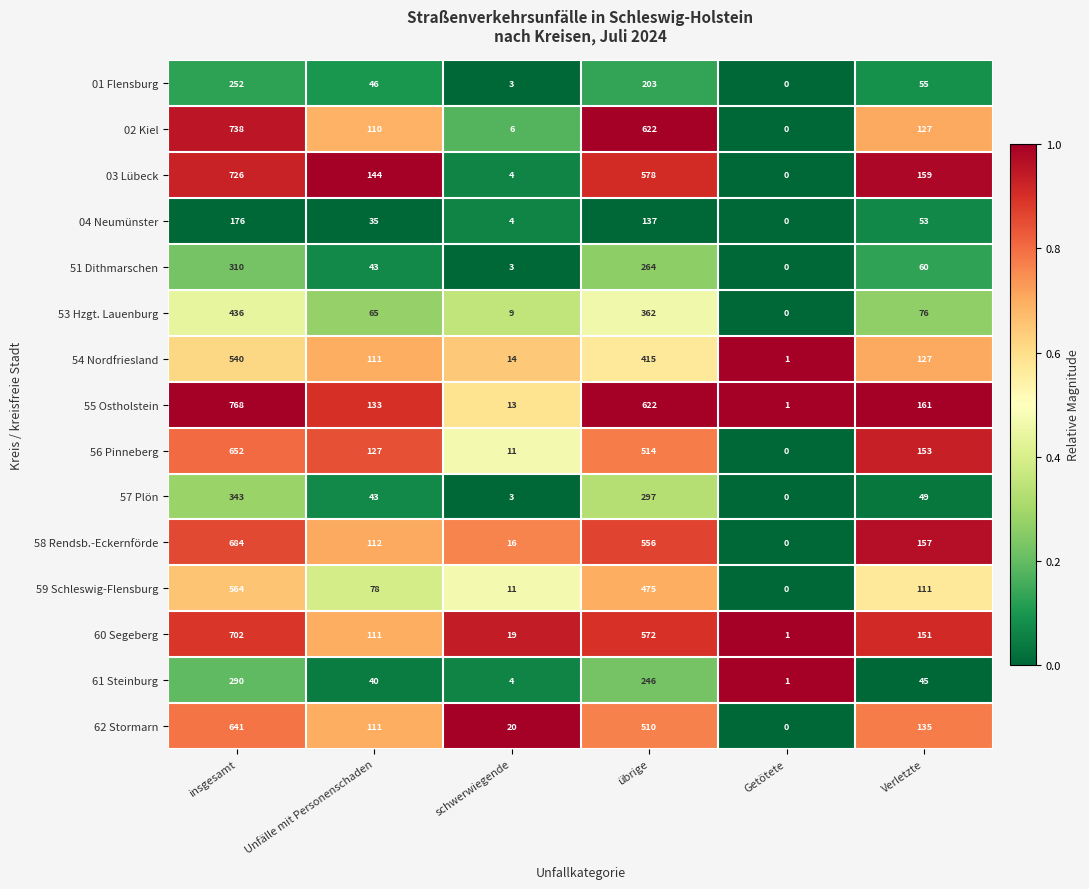

Which series changed the most between Getötete and Verletzte?

55 Ostholstein